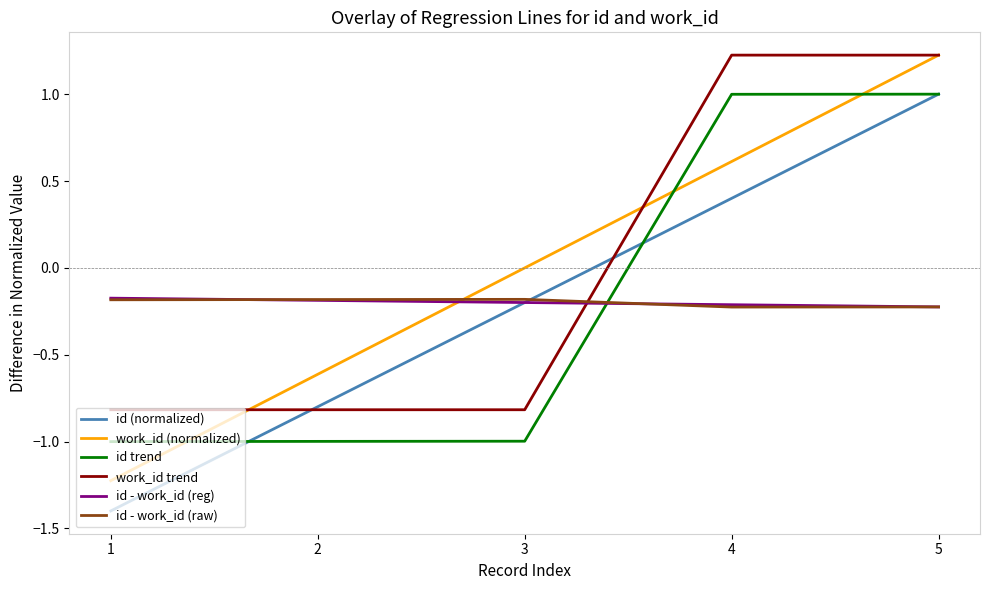

What is the difference between the maximum and minimum values in the work_id trend series?

2.0